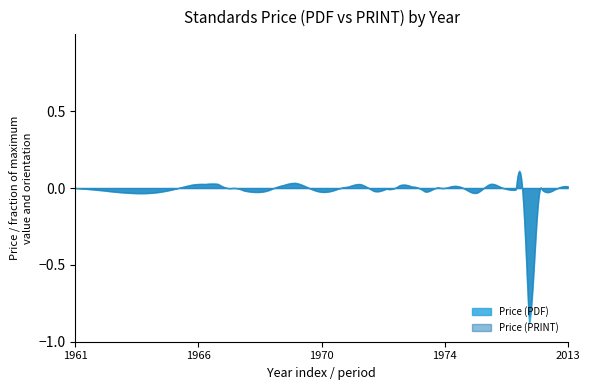

Between 1964 and 1975, which is larger?

1975